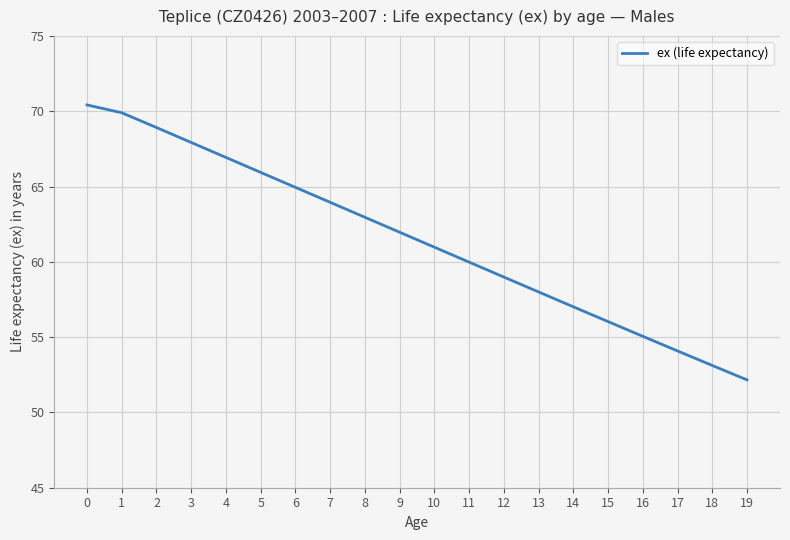

How many series are shown in this chart?

1